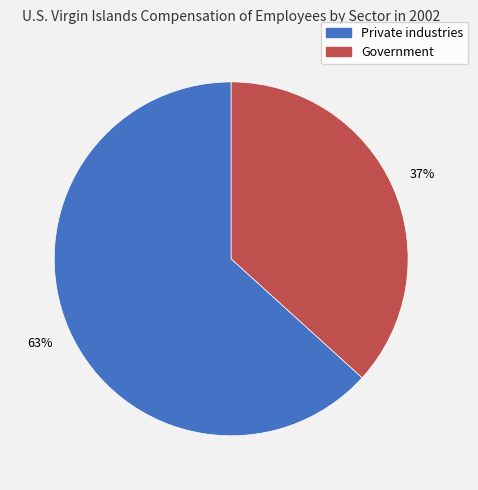

What percentage is the Government slice, to the nearest percent?

37%